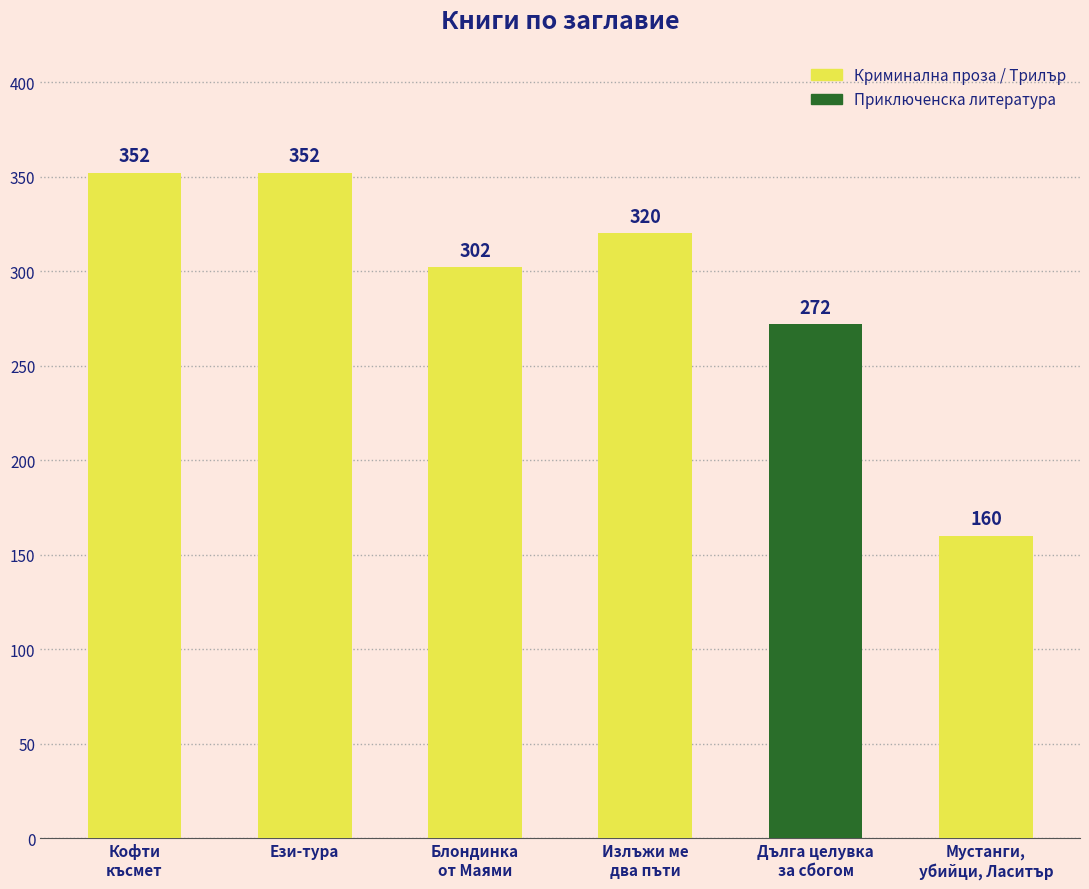

What is the value of the 4th bar from the left?

320